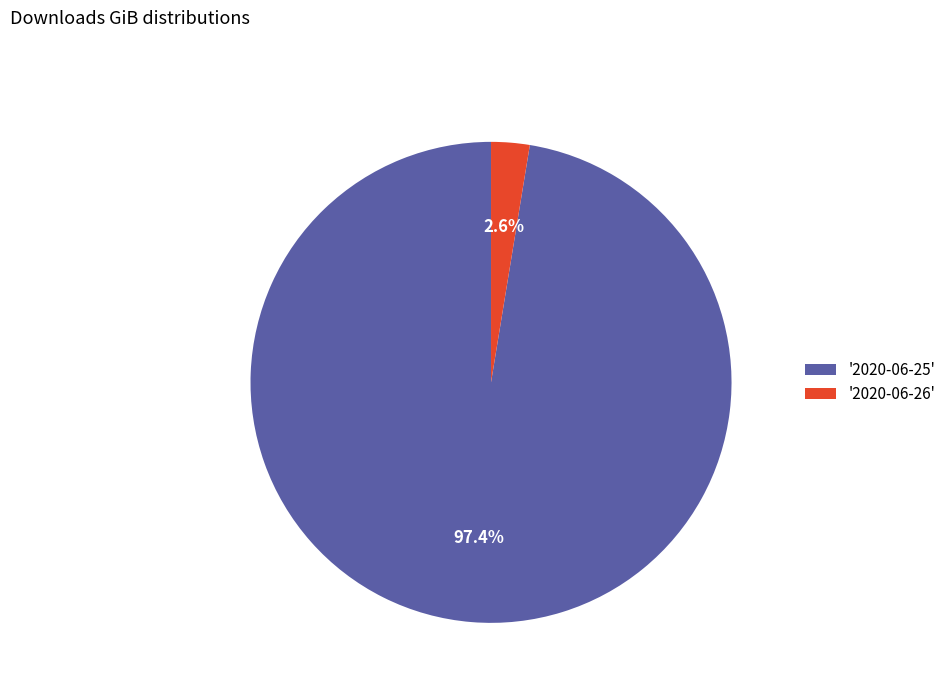

Rank the categories by value from lowest to highest.

'2020-06-26', '2020-06-25'